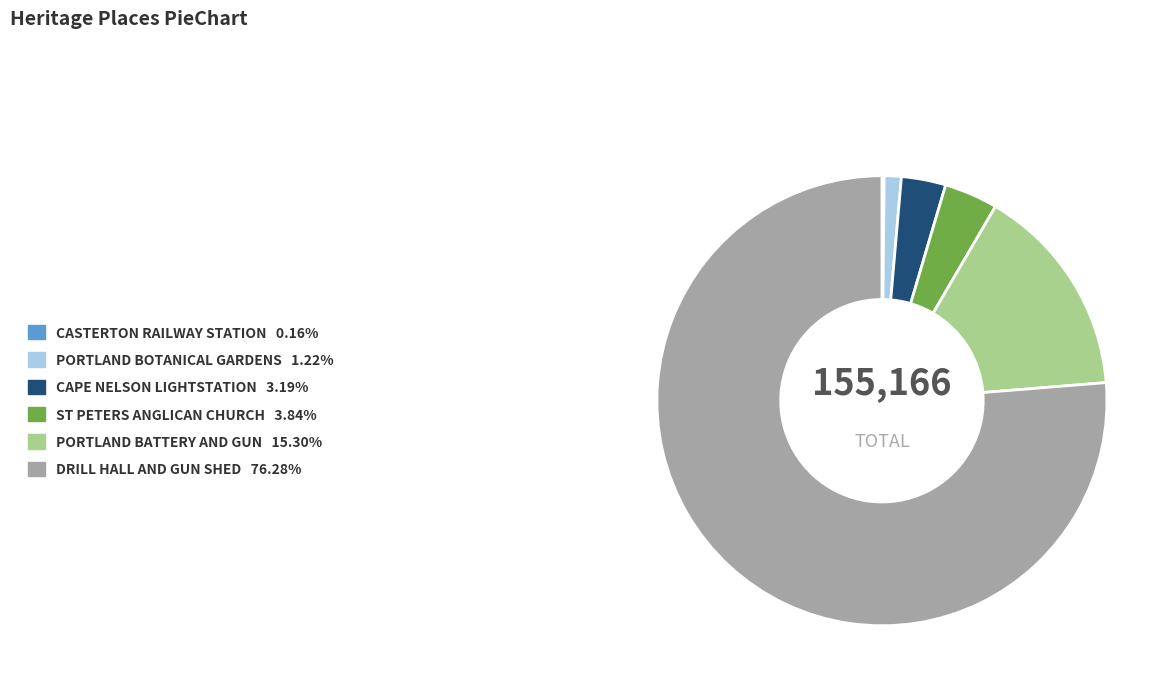

Does any single category account for the majority?

Yes